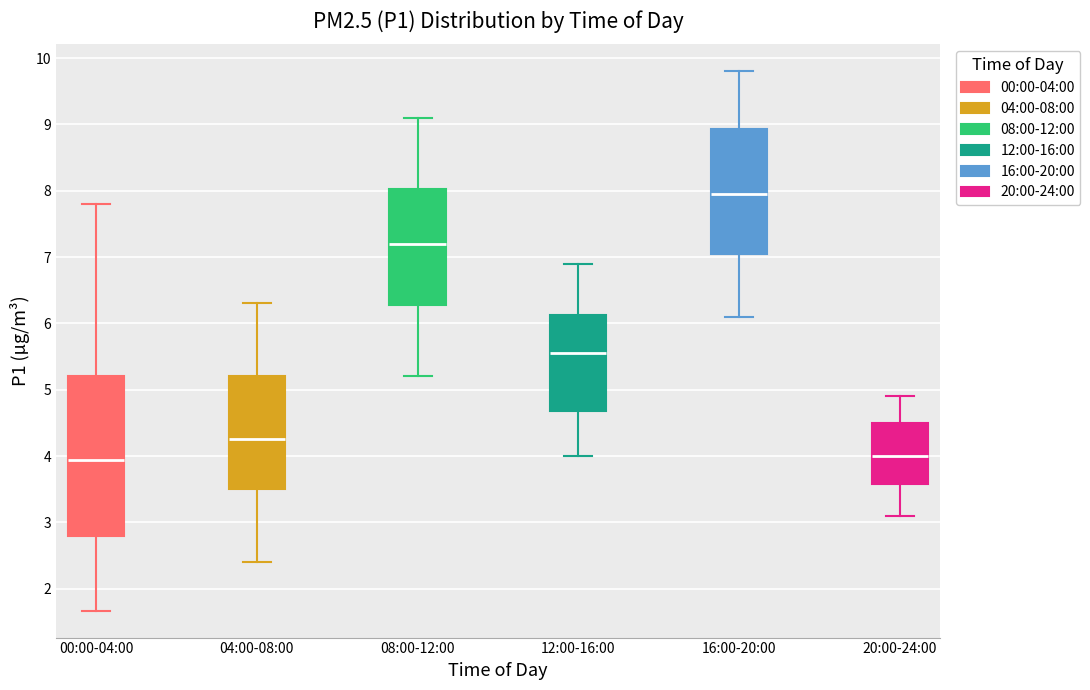

Reading left to right, read every box against the y-axis: the position of its median line, the range the box covers, and the ends of its whiskers. The values are not printed on the chart, so give them approximately, as read against the axis.

00:00-04:00: median 3.9, box 2.8 to 5.2, whiskers 1.7 to 7.8
04:00-08:00: median 4.3, box 3.5 to 5.2, whiskers 2.4 to 6.3
08:00-12:00: median 7.2, box 6.3 to 8.0, whiskers 5.2 to 9.1
12:00-16:00: median 5.6, box 4.7 to 6.1, whiskers 4.0 to 6.9
16:00-20:00: median 8.0, box 7.1 to 8.9, whiskers 6.1 to 9.8
20:00-24:00: median 4.0, box 3.6 to 4.5, whiskers 3.1 to 4.9